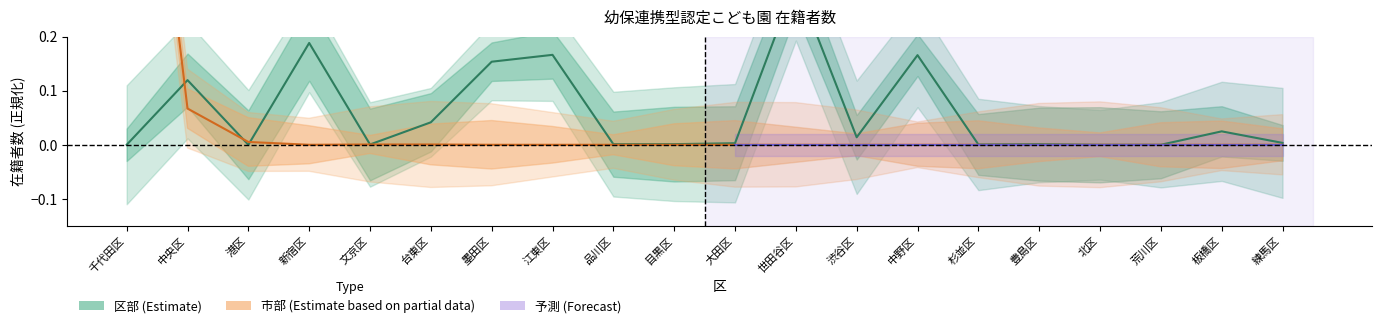

Between 江東区 and 北区, which is larger?

江東区